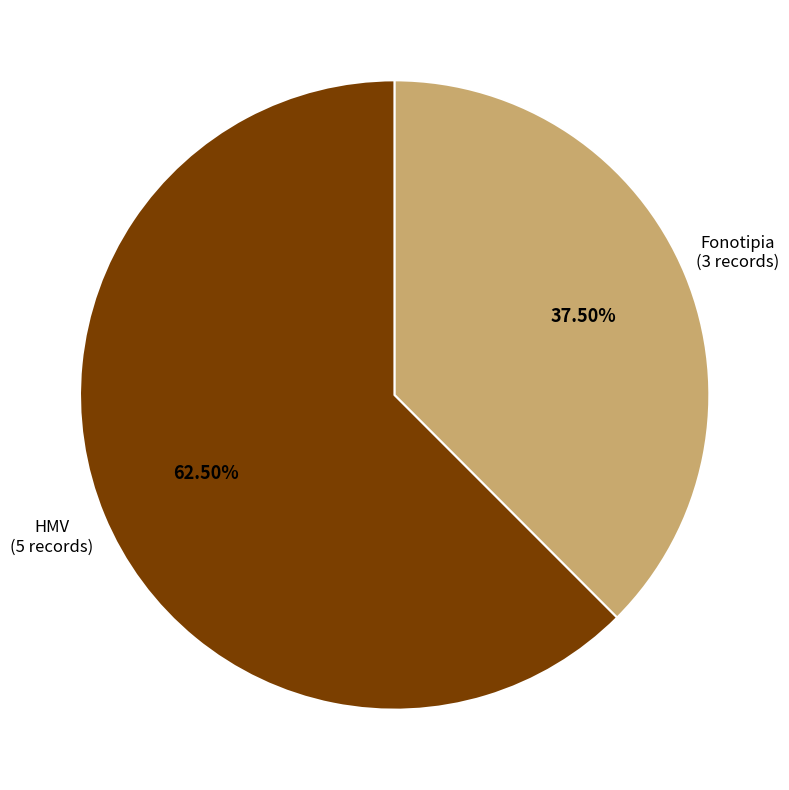

Do Fonotipia and HMV together represent more than half of the pie?

Yes